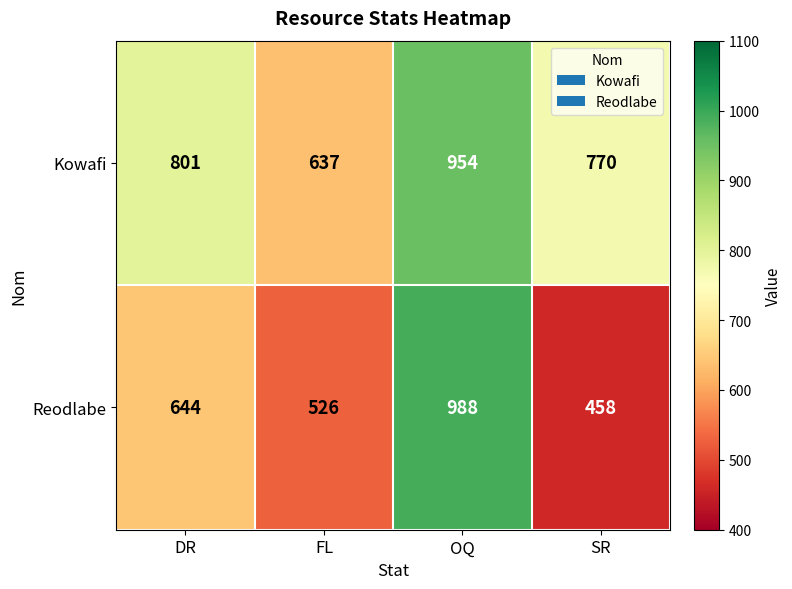

The value of Kowafi at FL is 637. True or false?

True